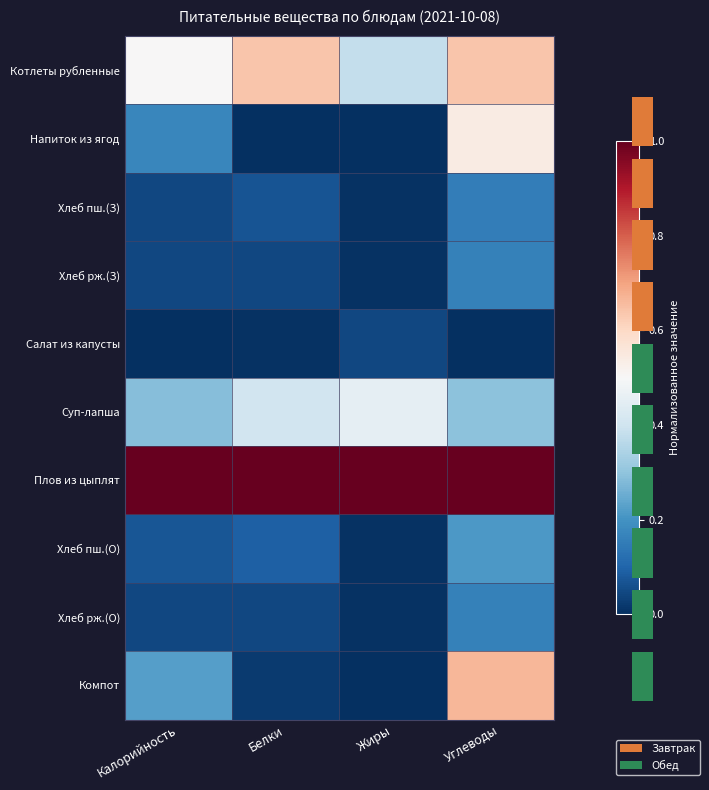

What is the difference between the maximum and minimum values in the Хлеб рж.(О) series?

0.2